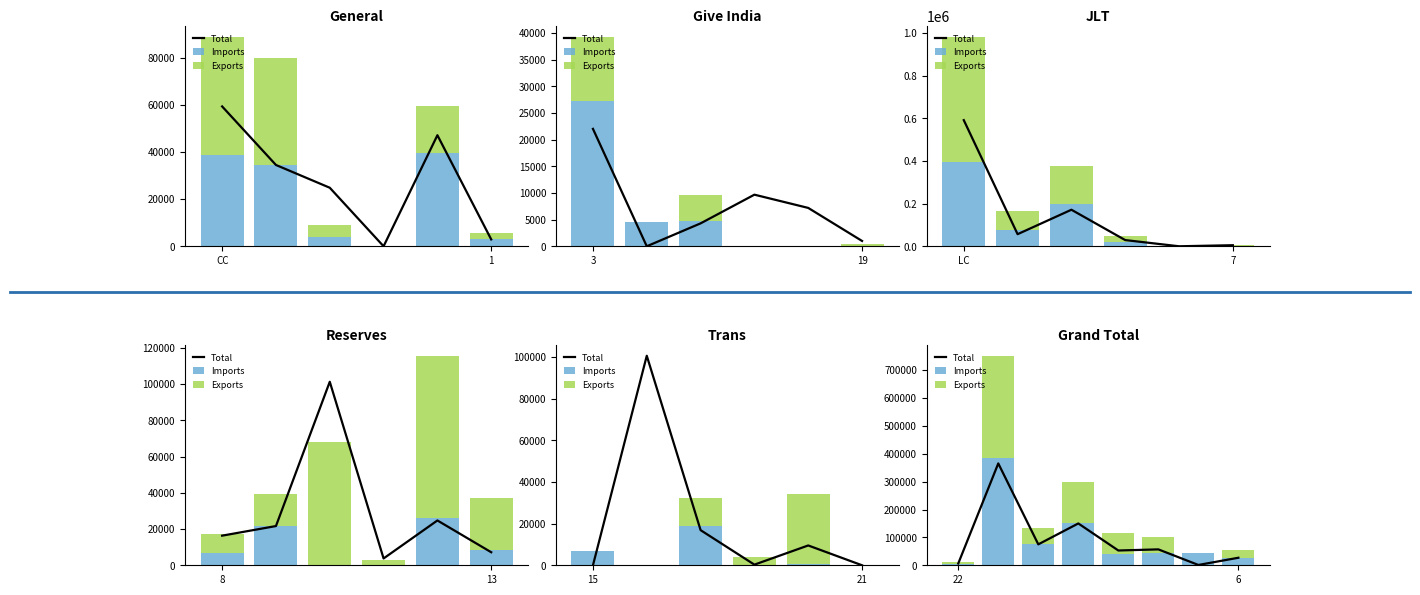

Is the value of Total at 3 greater than the value of Imports at 4?

Yes